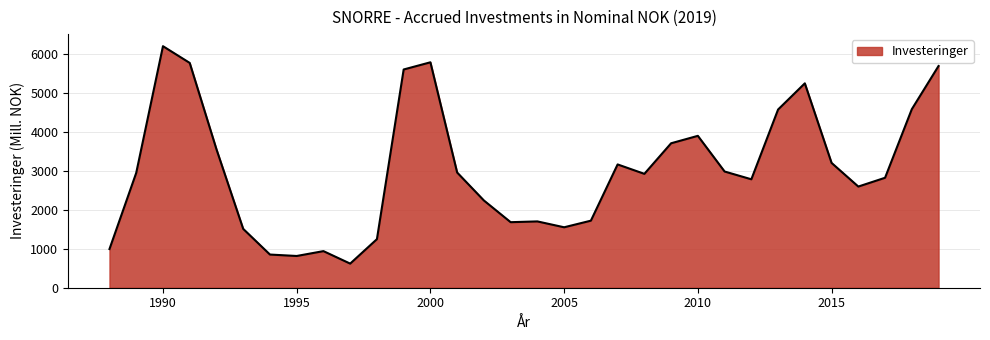

What is the greatest value displayed?

6210